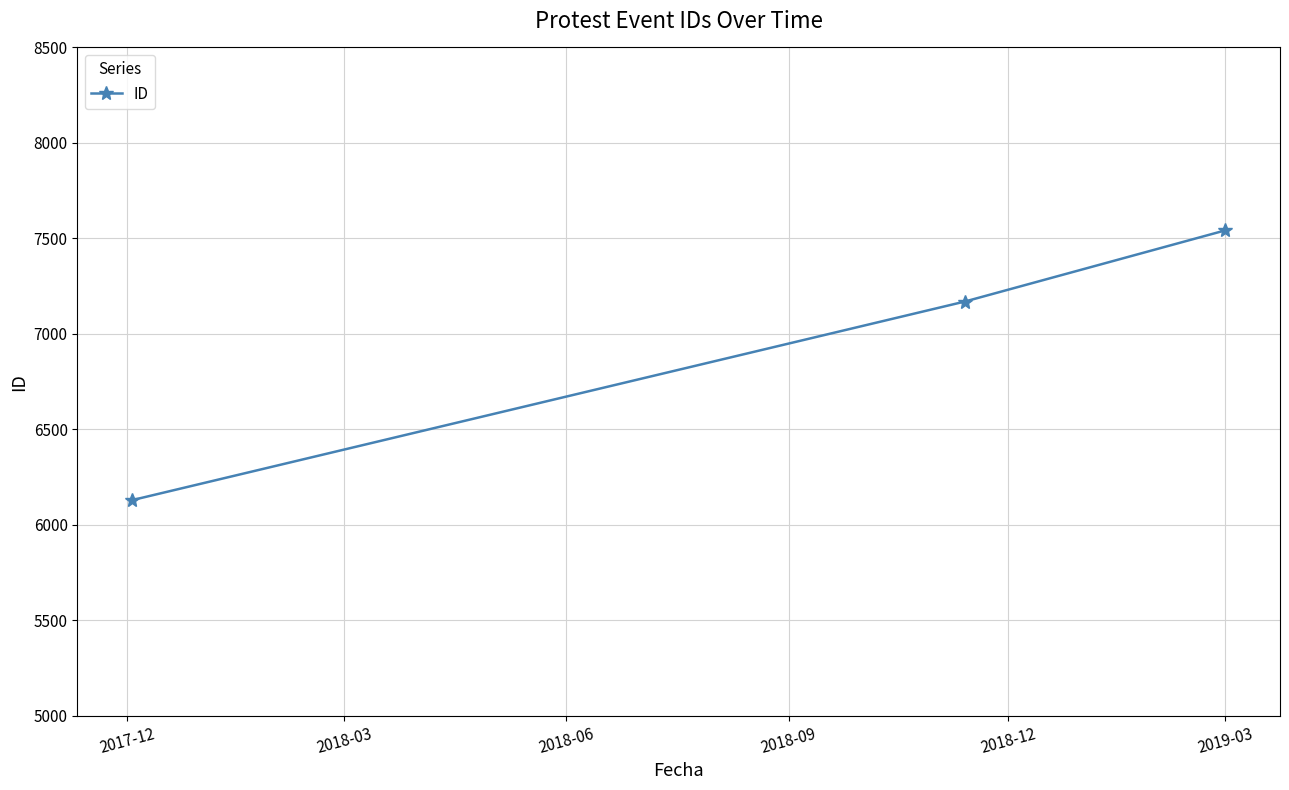

What is the value of the 2nd point from the left?

7169